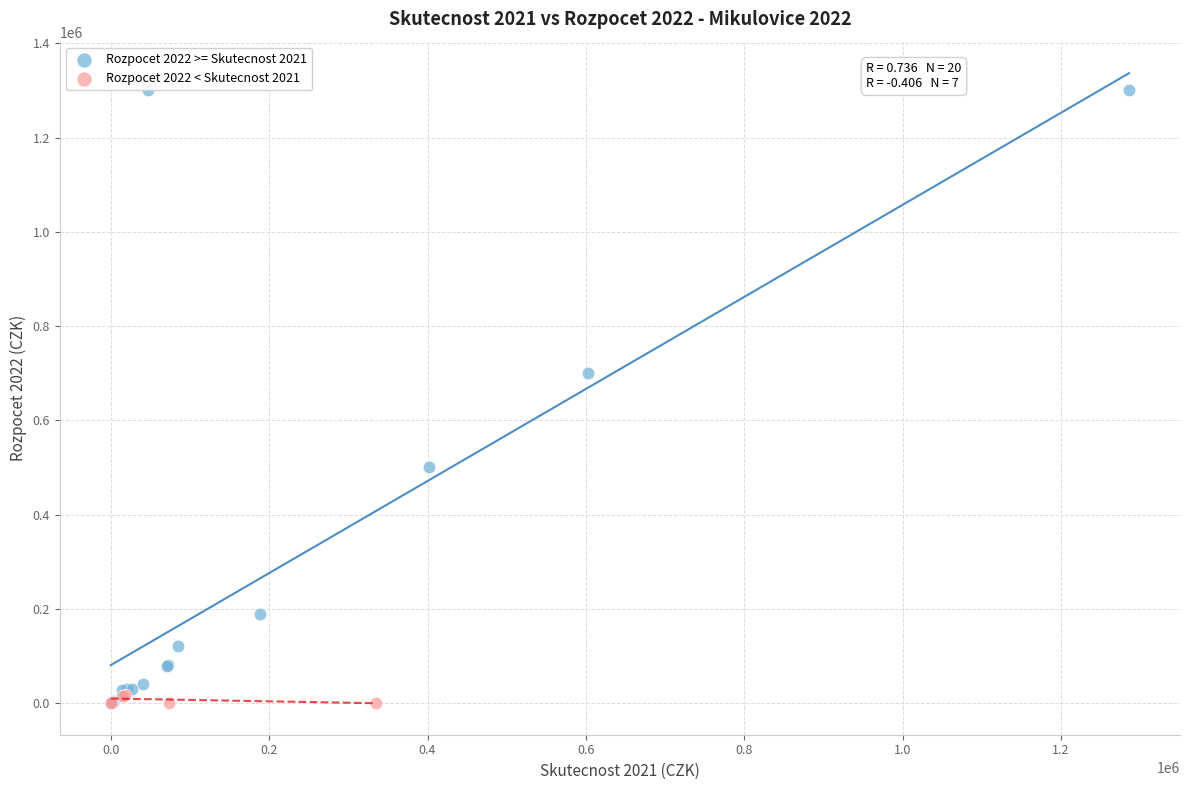

Which series reaches the maximum Y coordinate?

Rozpocet 2022 >= Skutecnost 2021